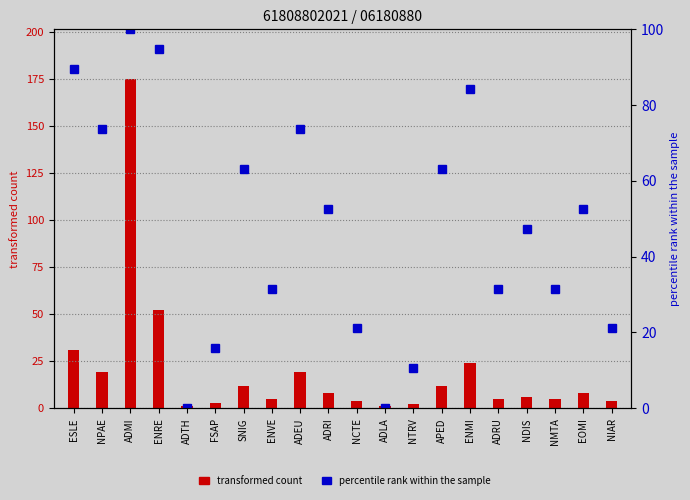

Are the bars horizontal?

No